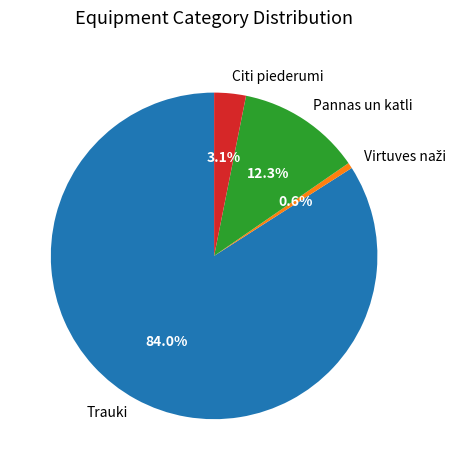

Is Trauki the majority of the pie?

Yes